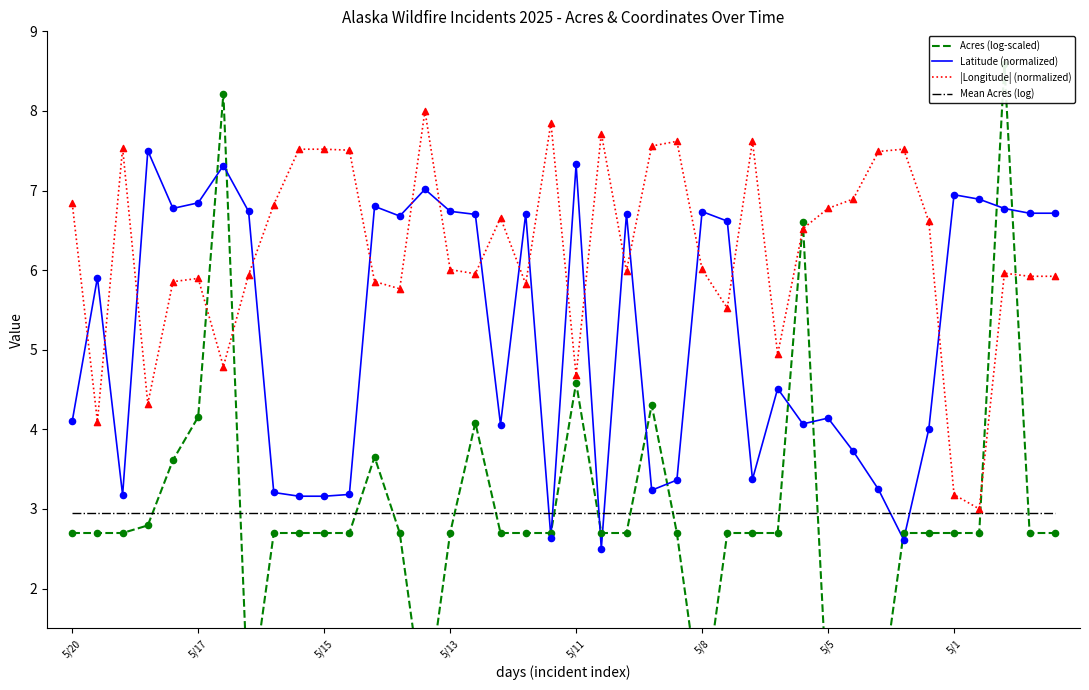

After their last crossing, which series has the higher values: Latitude (normalized) or |Longitude| (normalized)?

Latitude (normalized)